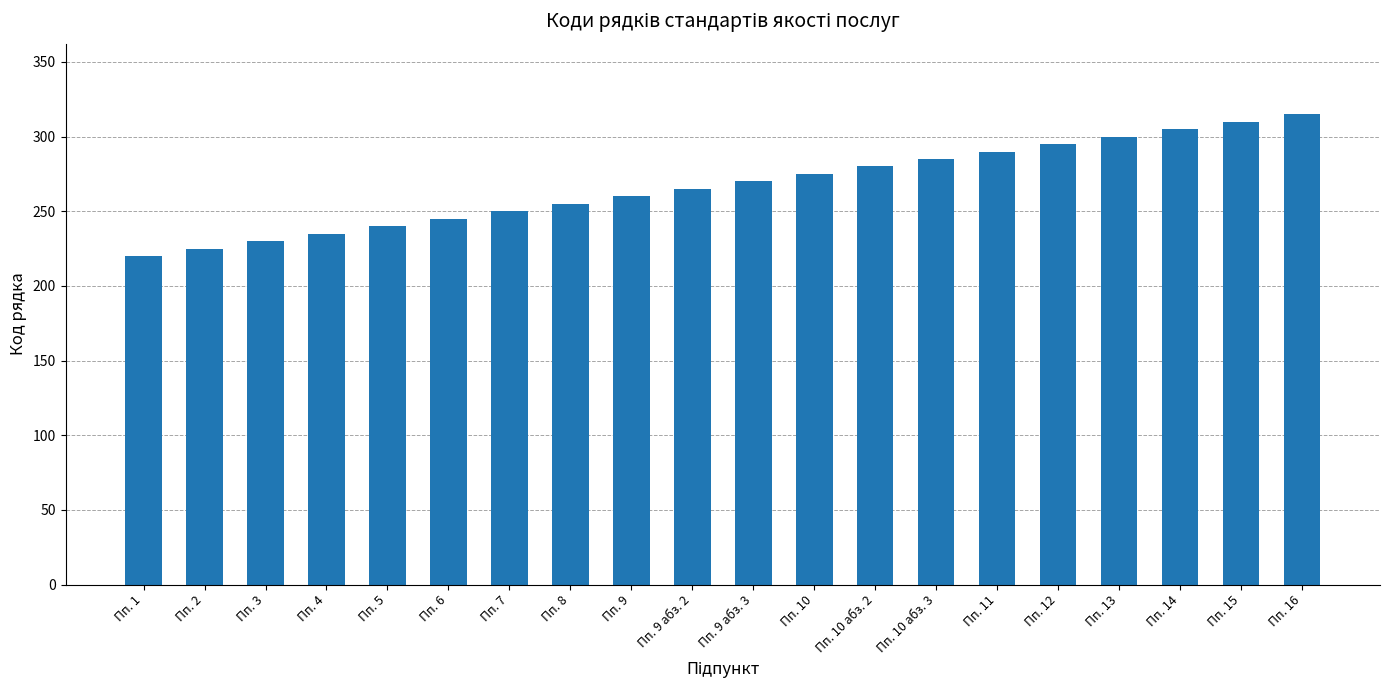

What is the value of the 16th bar from the left?

295